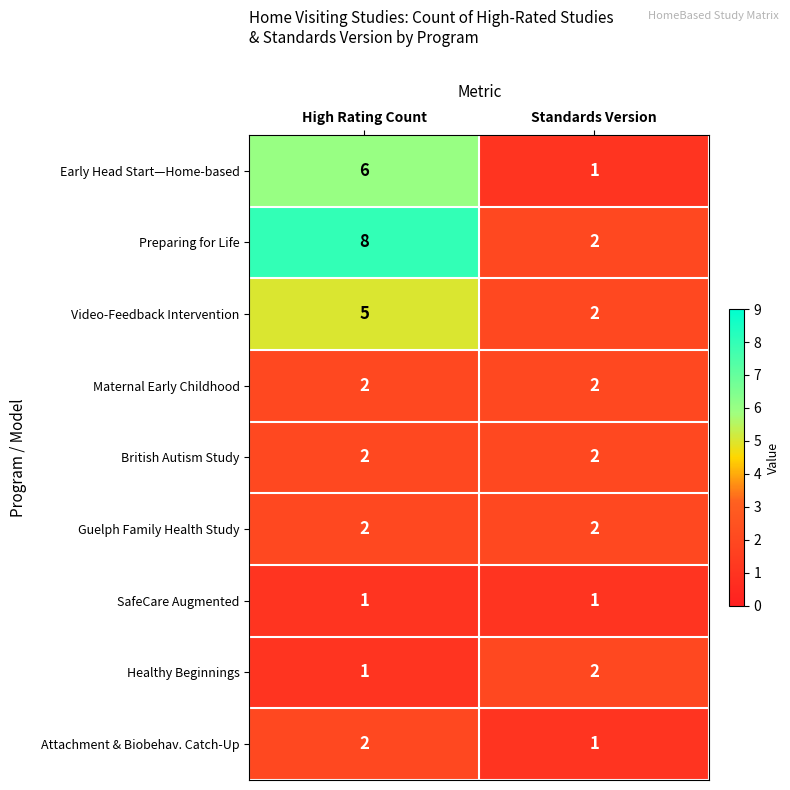

What is the spread (max minus min) of values at Standards Version?

1